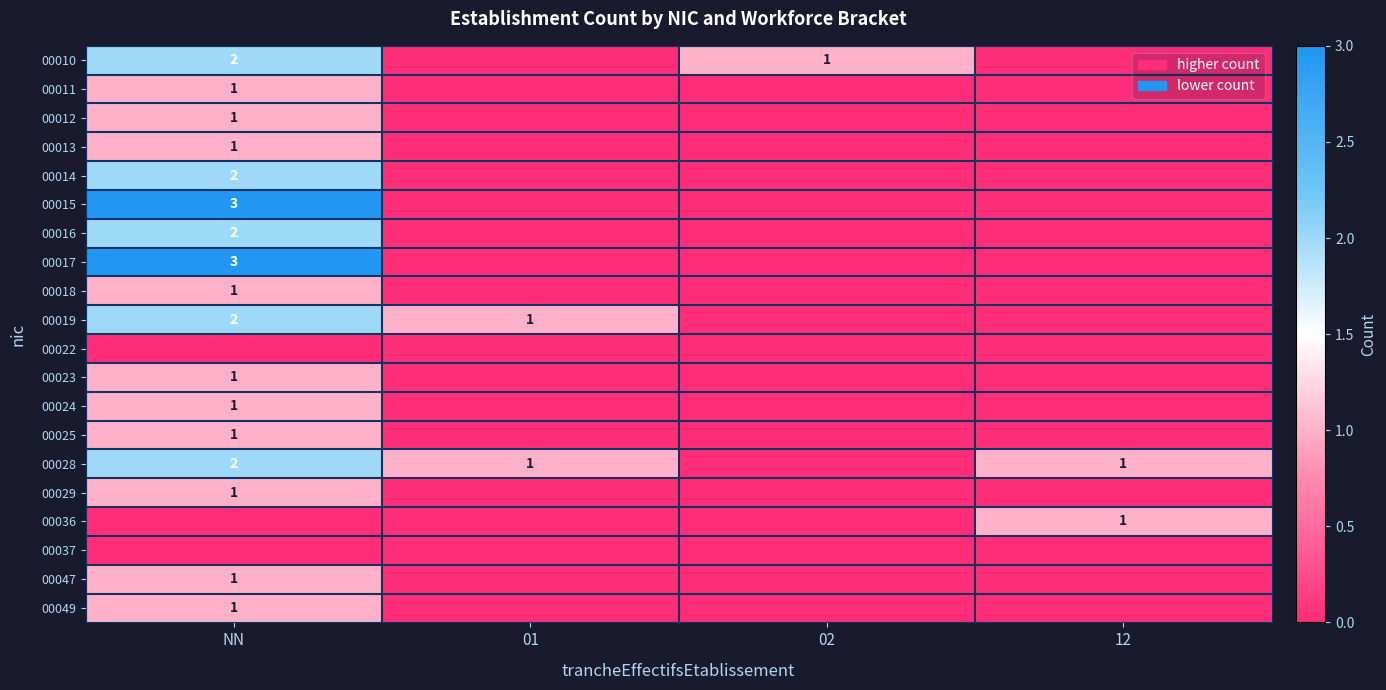

The value of 00028 at NN is 2. True or false?

True